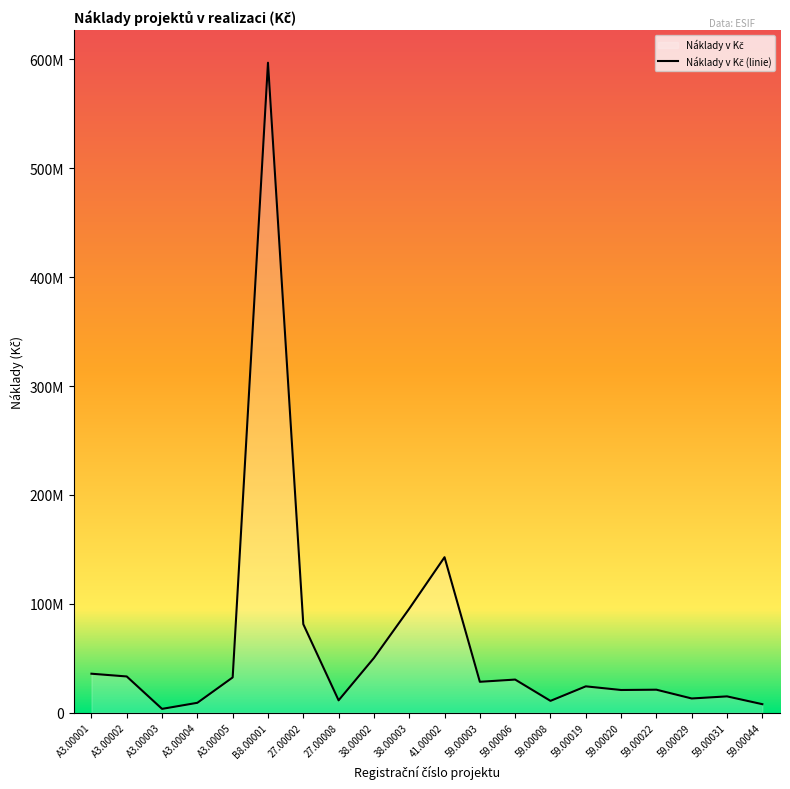

Reading left to right, list all the values displayed in this chart.

35751010.0	33221000.0	3447368.0	9029710.0	32342231.0	596990254.6	81247000.0	11289016.0	50183862.5	95463000.0	142769800.0	28329200.0	30370080.0	10800320.0	24149053.0	20791100.0	21066800.0	13000000.0	14923280.0	7760800.0